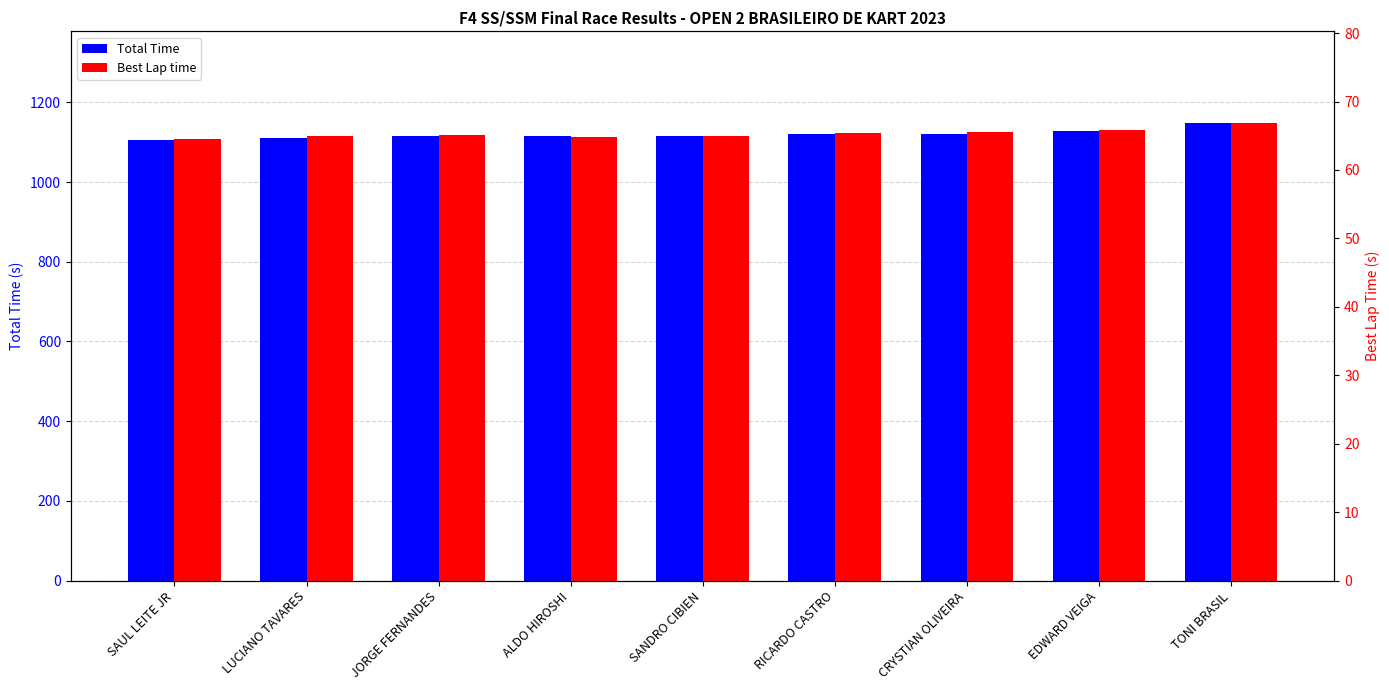

What is the difference between the Best Lap time values at JORGE FERNANDES and ALDO HIROSHI?

0.2